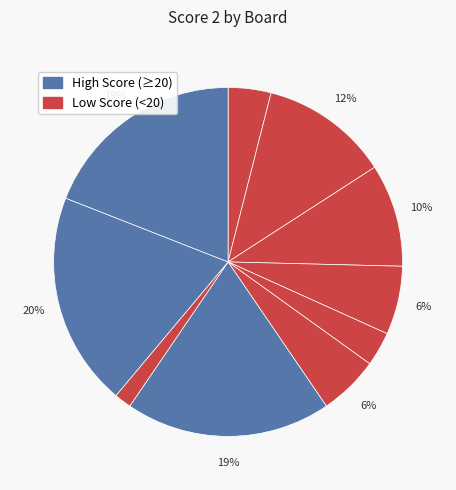

How many segments does this pie chart have?

10